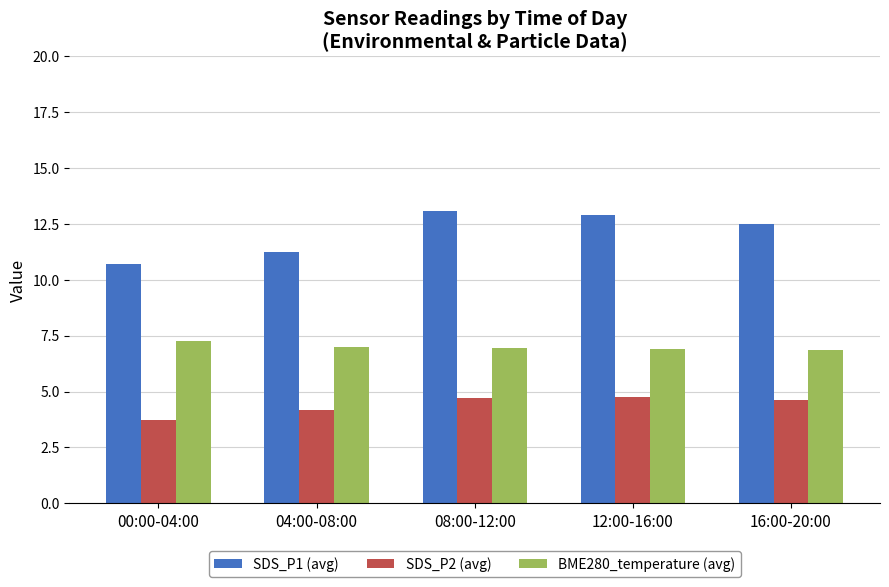

Which category has the lowest value across all series?

00:00-04:00